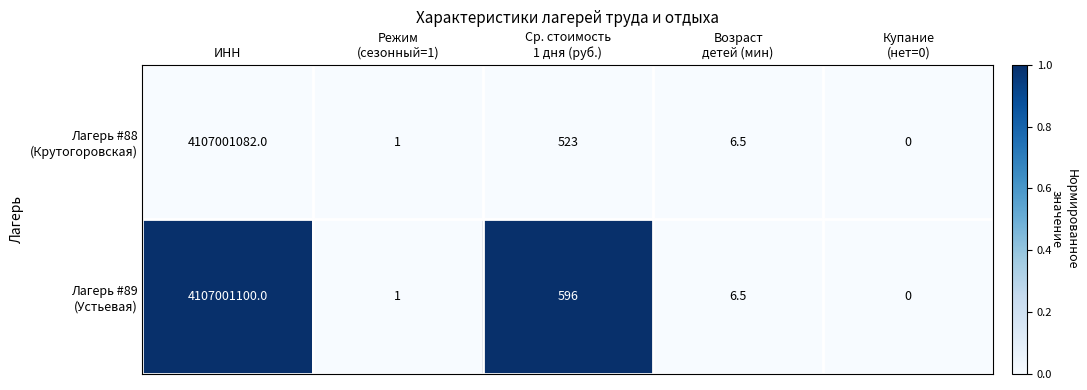

What is the total value across all series at ИНН?

8214002182.0